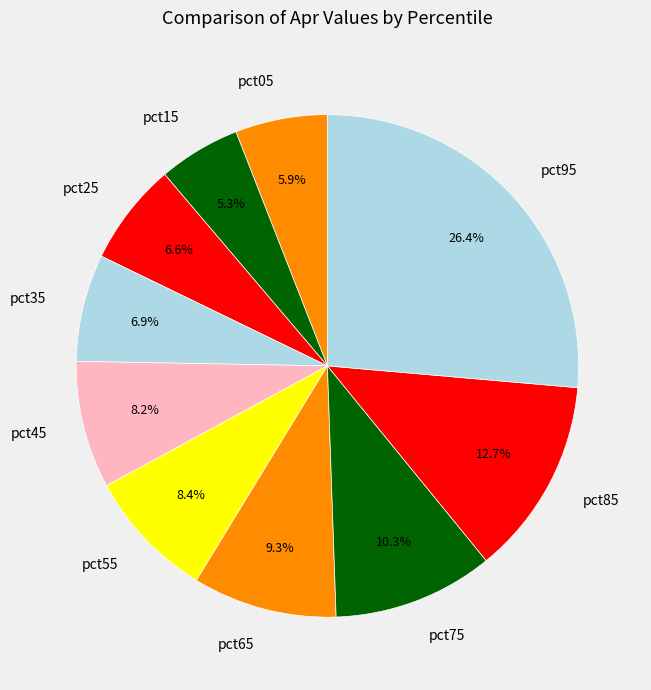

What is the smallest slice in the pie chart?

pct15